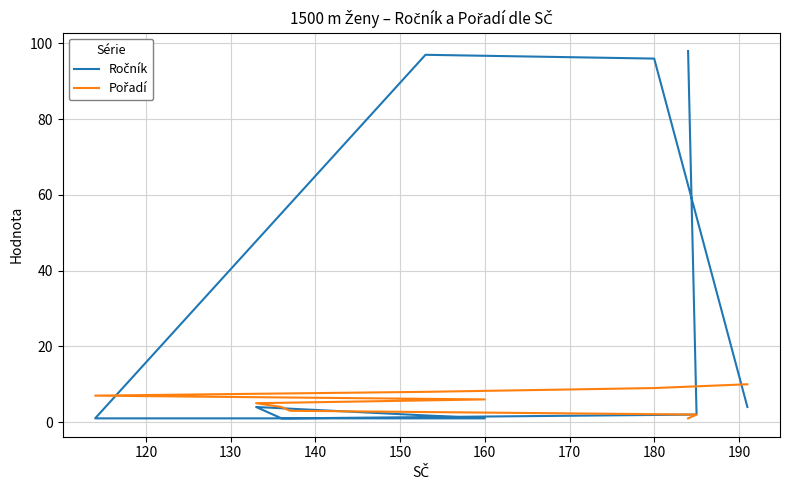

True or false: Pořadí and Ročník cross at least once.

True